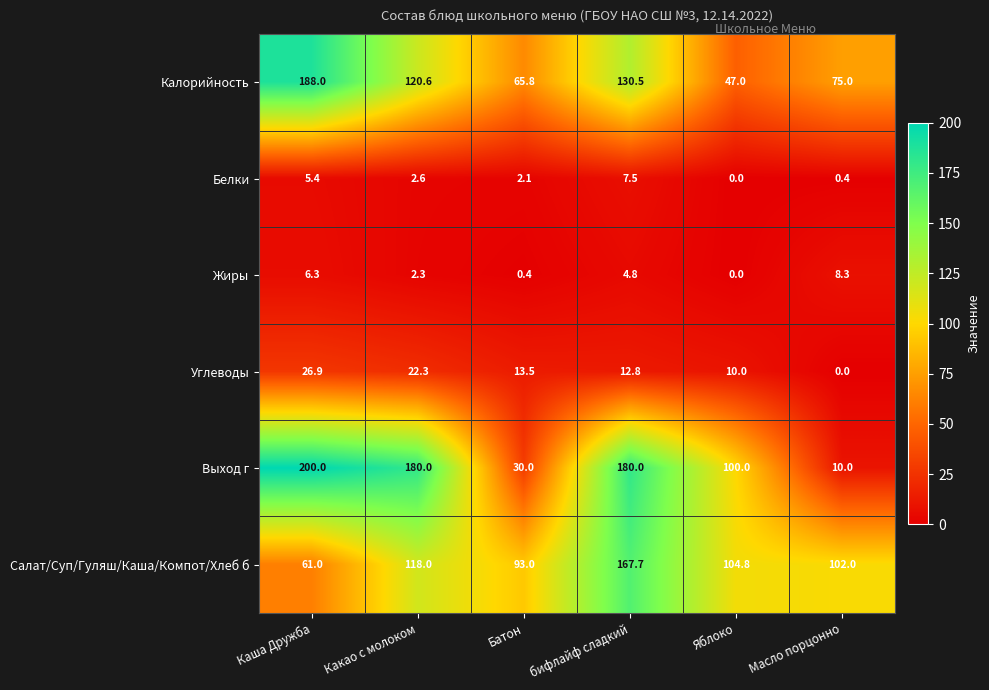

Which series has the largest total across all categories?

Выход г